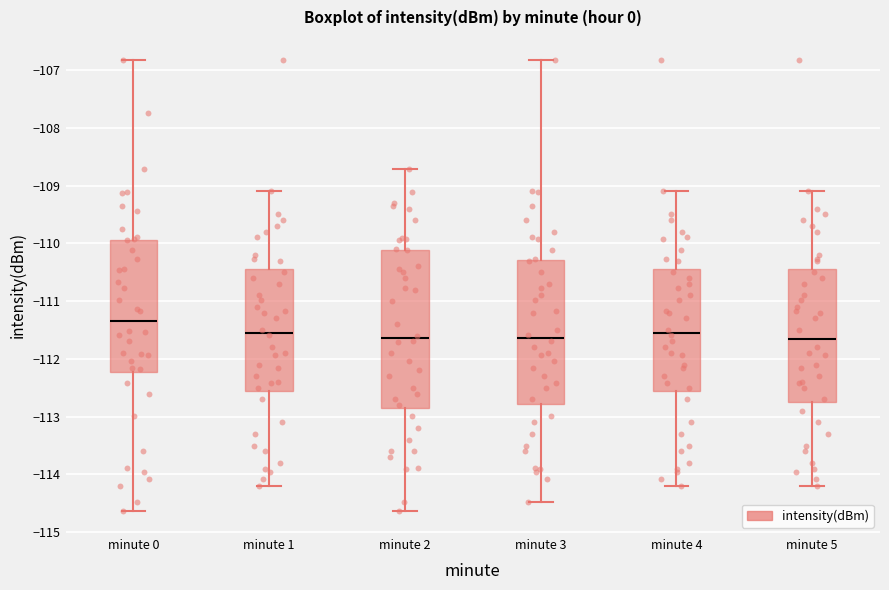

Comparing the boxes themselves (not the whiskers), which one is the tallest?

minute 2